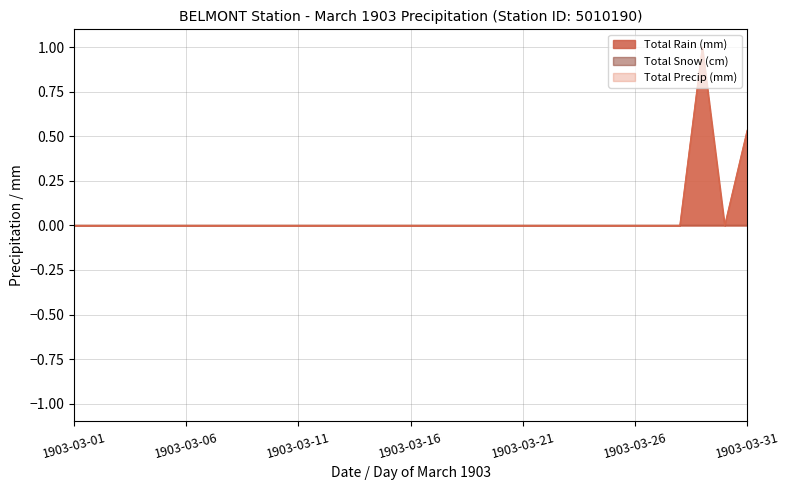

At which label is Total Rain (mm) closest to 0?

1903-03-01